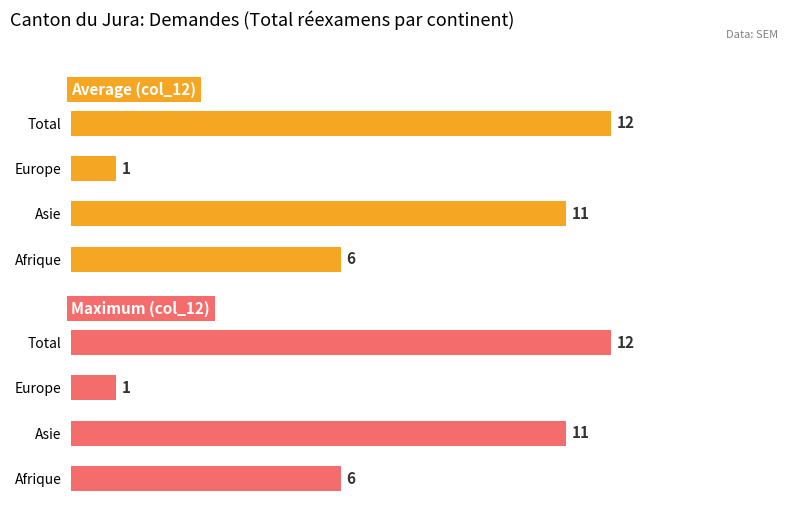

The value of Average (col_12) at Afrique is 81.4. True or false?

False